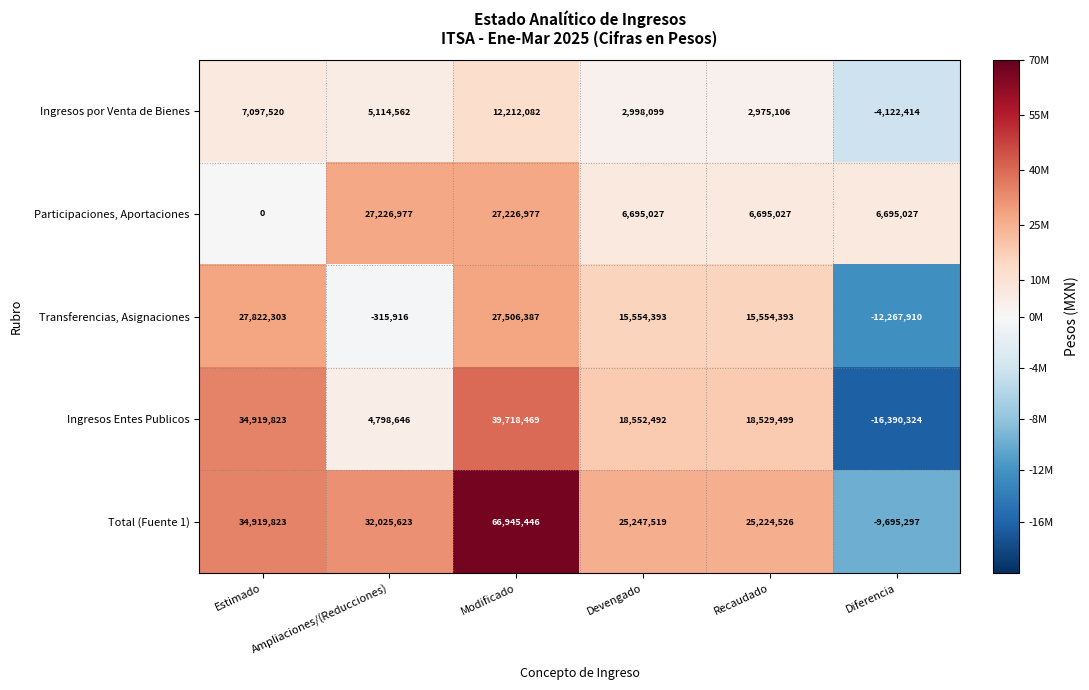

What is the difference between the highest and lowest values at Modificado?

54733364